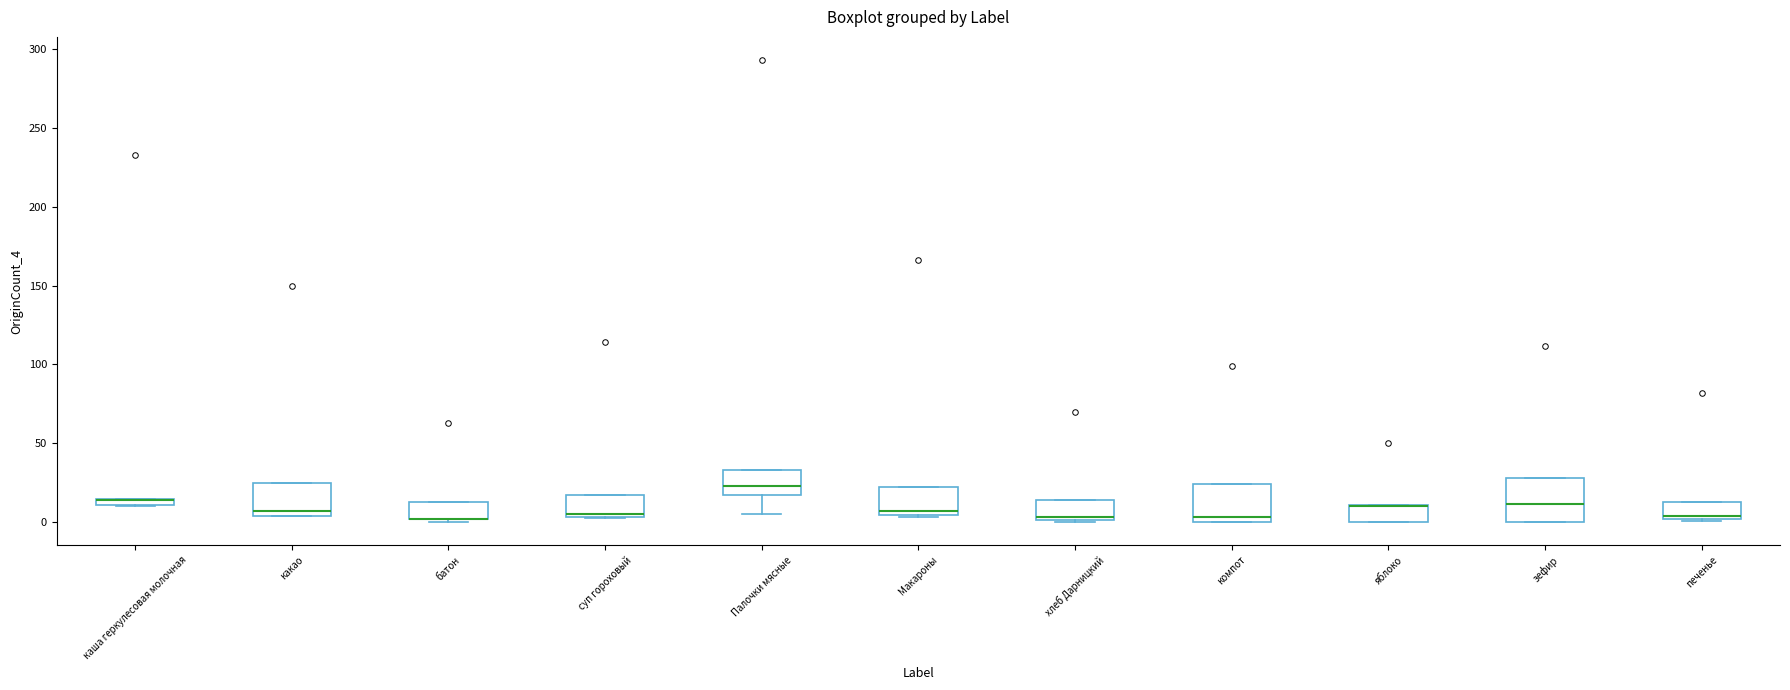

Where is the upper edge of the box for зефир on the y-axis? The values are not printed on the chart, so give them approximately, as read against the axis.

30